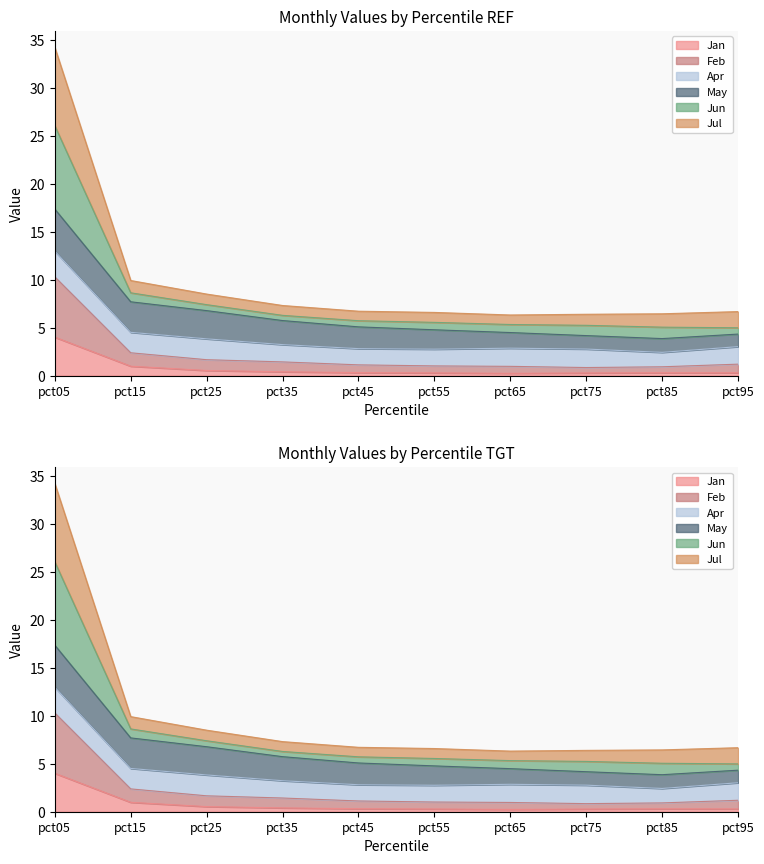

What is the sum of the Feb values at pct35 and pct95?

2.6